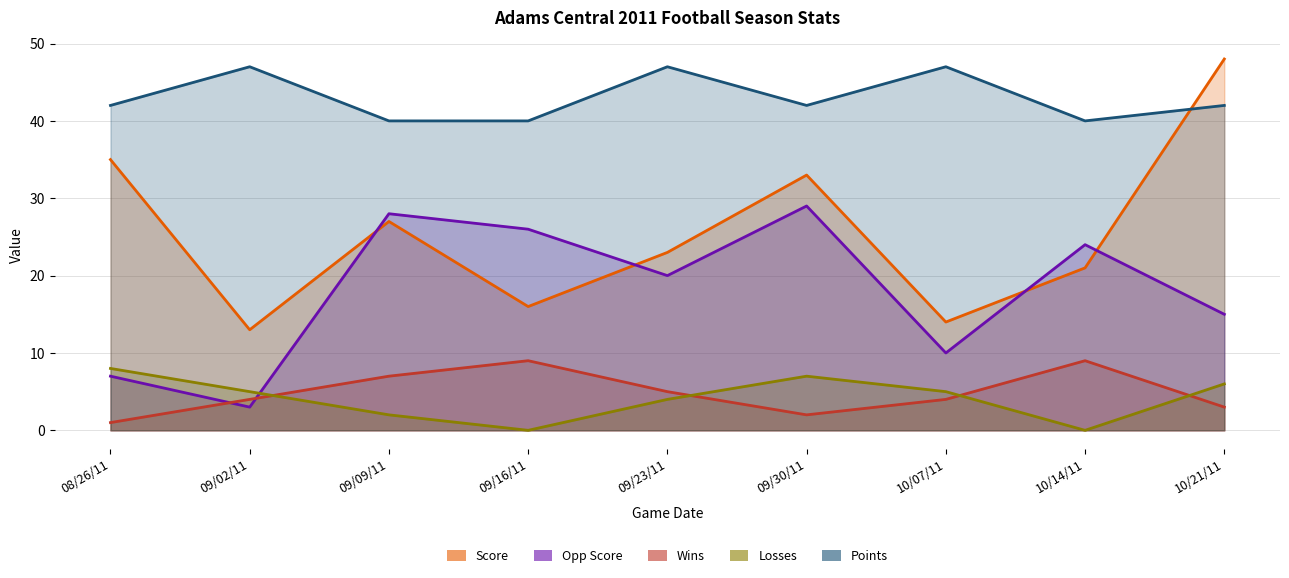

Rank the series by their maximum value, from highest to lowest.

Score, Points, Opp Score, Wins, Losses